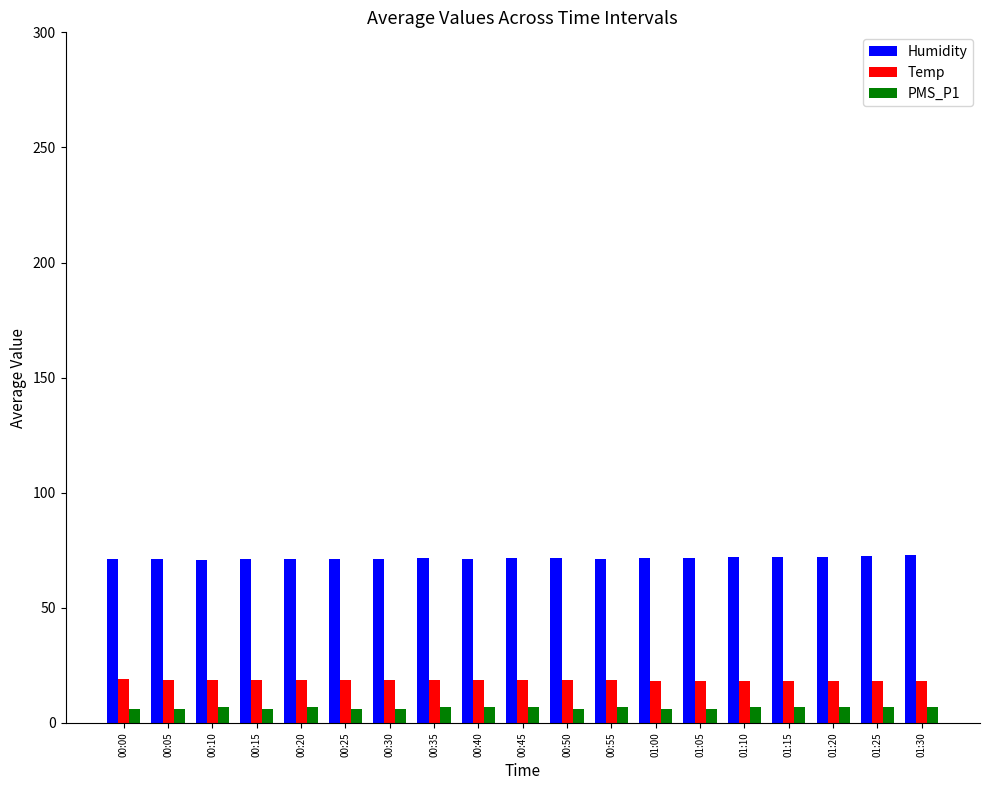

What is the difference between the maximum and minimum values in the PMS_P1 series?

1.0